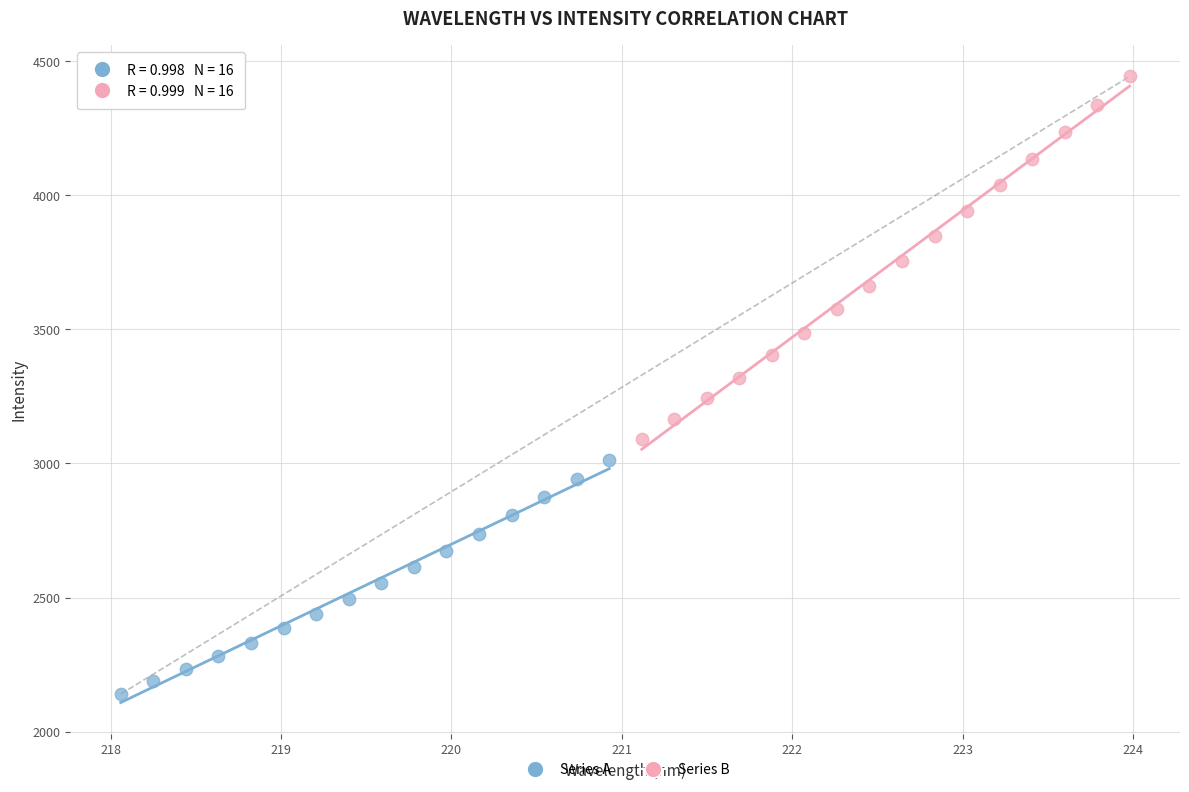

Which series reaches the maximum Y coordinate?

Series B